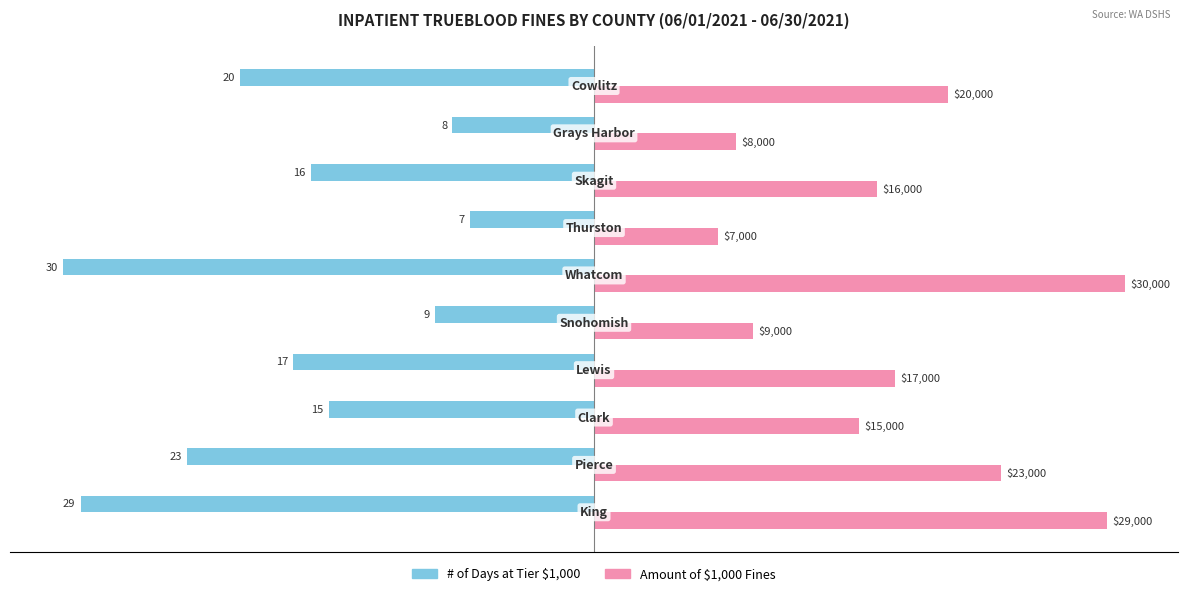

What is the minimum value shown in the chart?

-30